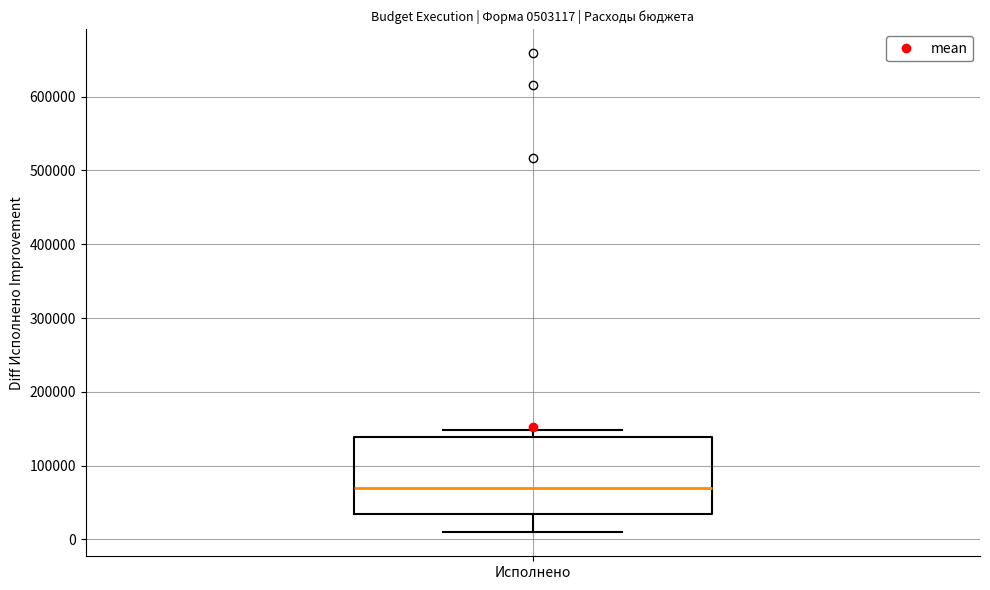

Transcribe this box plot: give where the median line is, the range the box spans, and where the two whiskers end, as read against the y-axis. The values are not printed on the chart, so give them approximately, as read against the axis.

median 70000, box 30000 to 140000, whiskers 10000 to 150000